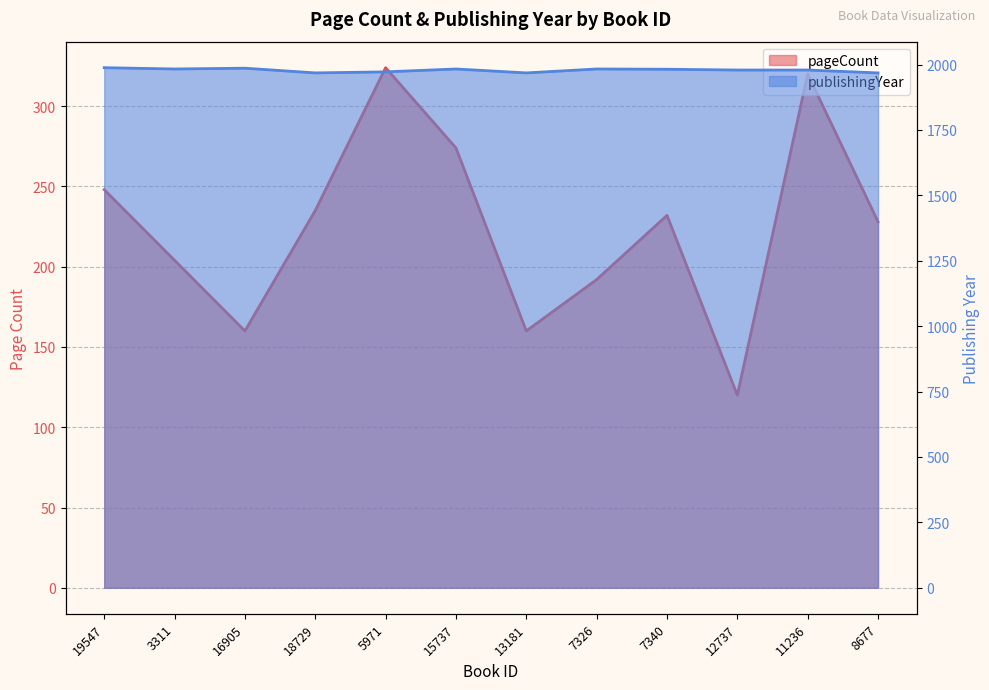

Rank the series by their average value, from lowest to highest.

pageCount, publishingYear